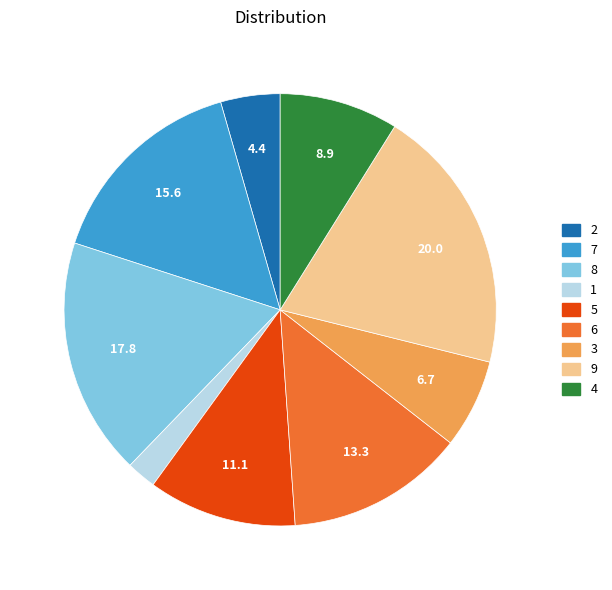

Which has a higher value, 3 or 1?

3